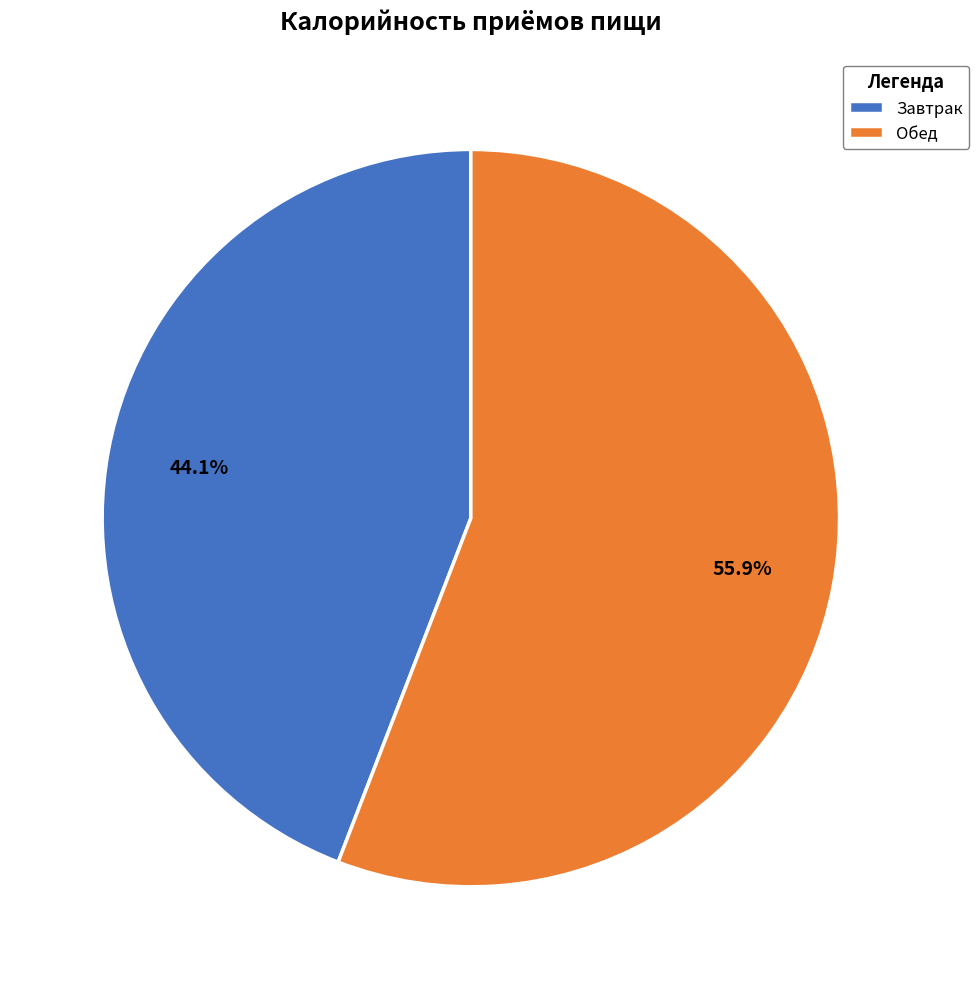

Do Завтрак and Обед together represent more than half of the pie?

Yes